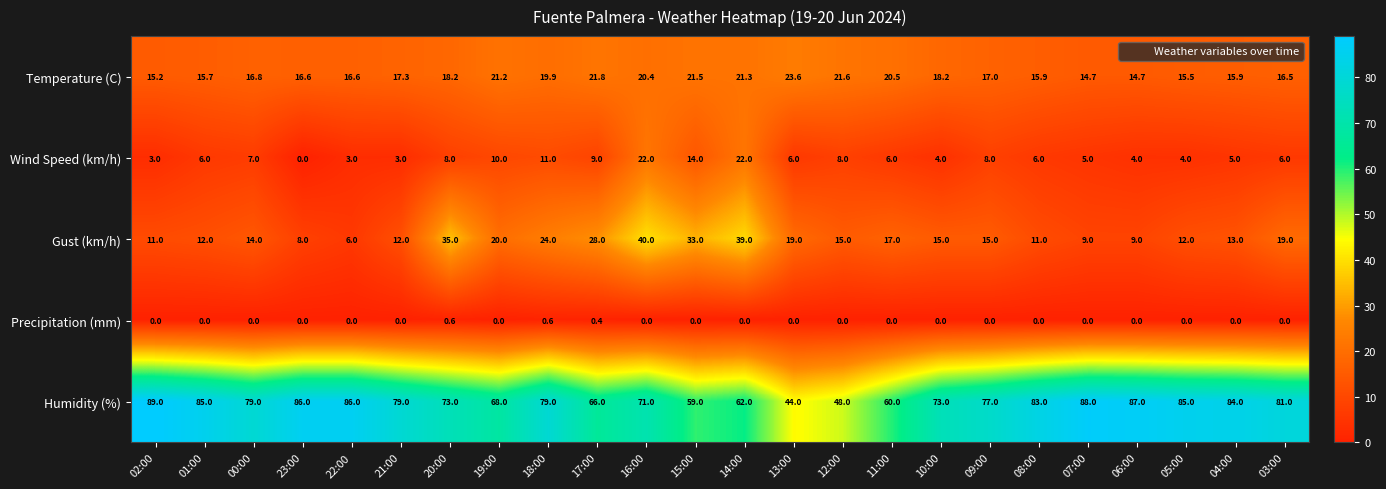

True or false: Humidity (%) has a value of 44.1 at 17:00.

False